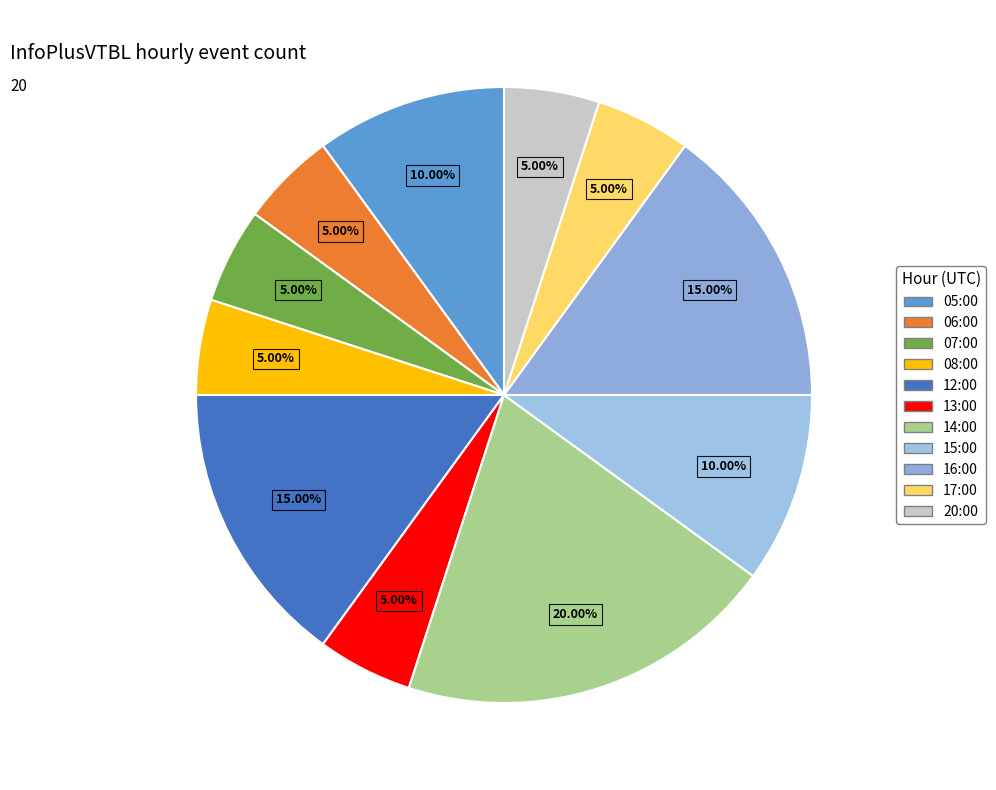

Does 12:00 represent more than half of the total?

No